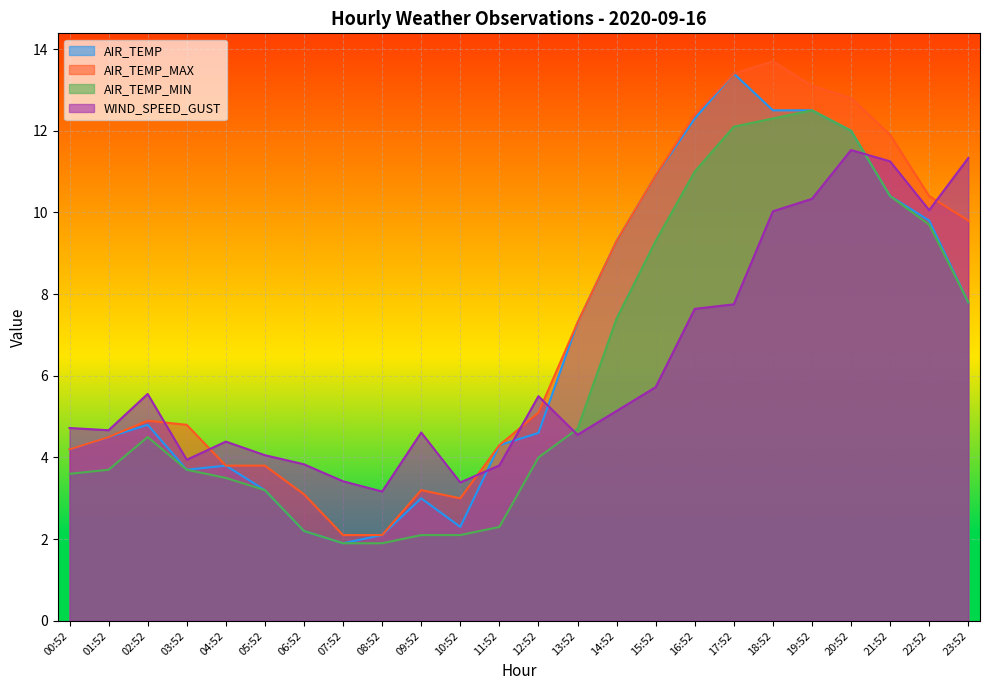

Rank the categories by AIR_TEMP_MIN value from highest to lowest.

19:52, 18:52, 17:52, 20:52, 16:52, 21:52, 22:52, 15:52, 23:52, 14:52, 13:52, 02:52, 12:52, 01:52, 03:52, 00:52, 04:52, 05:52, 11:52, 06:52, 09:52, 10:52, 07:52, 08:52